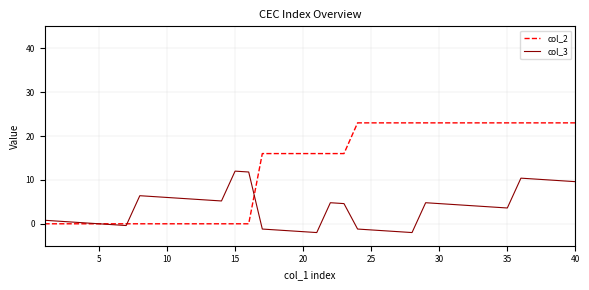

What is the smallest value displayed?

-2.0